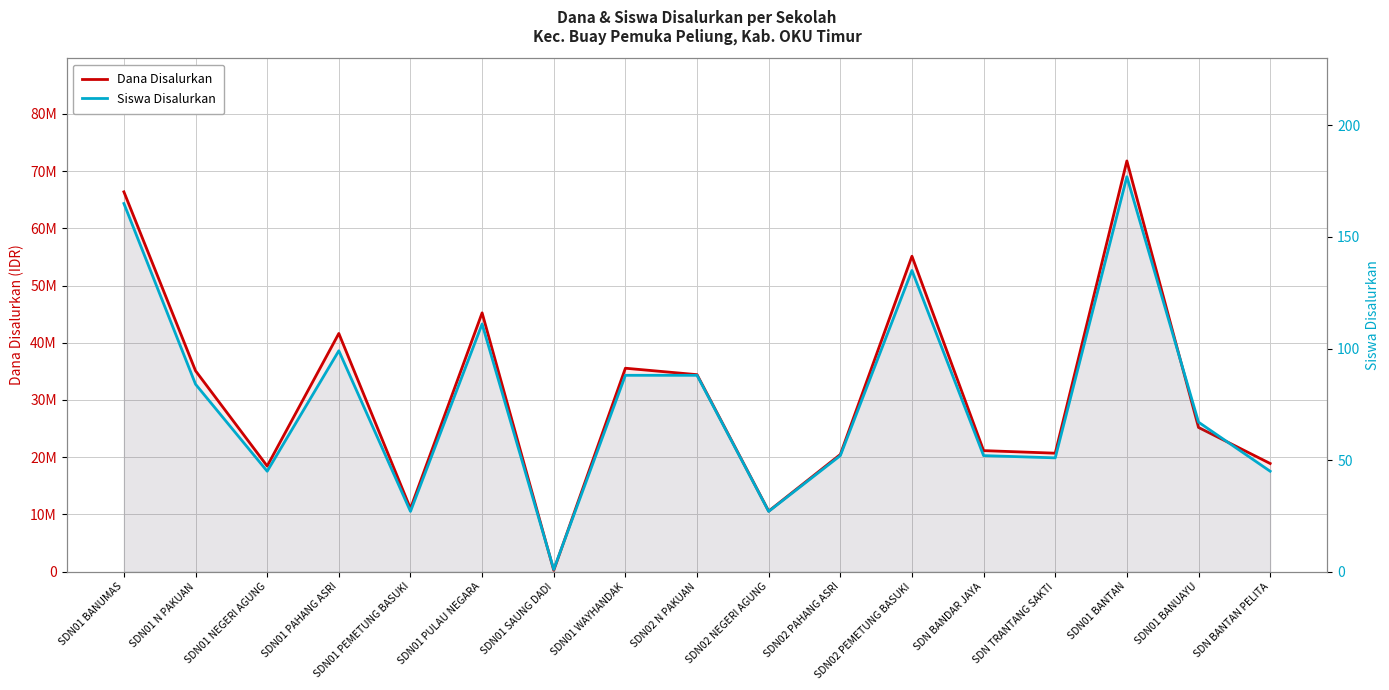

What is the sum of all Dana Disalurkan values?

531900000